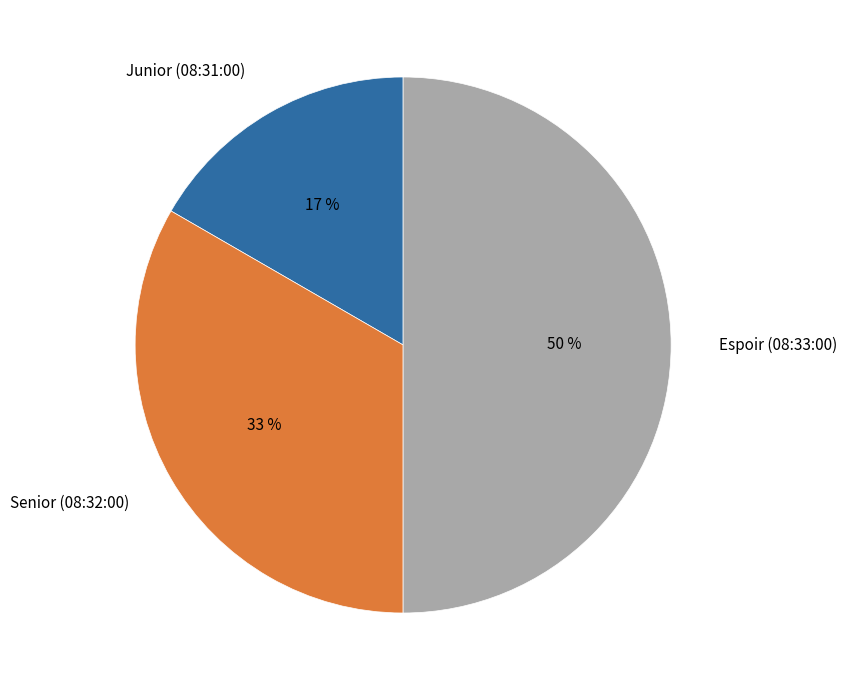

The Senior (08:32:00) slice represents 24% of the pie. True or false?

False